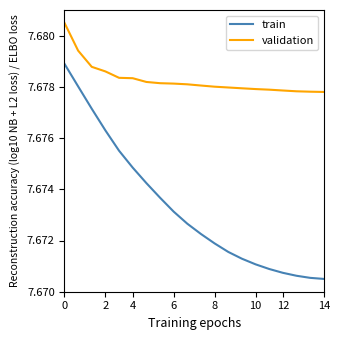

True or false: train and validation intersect in this chart.

False